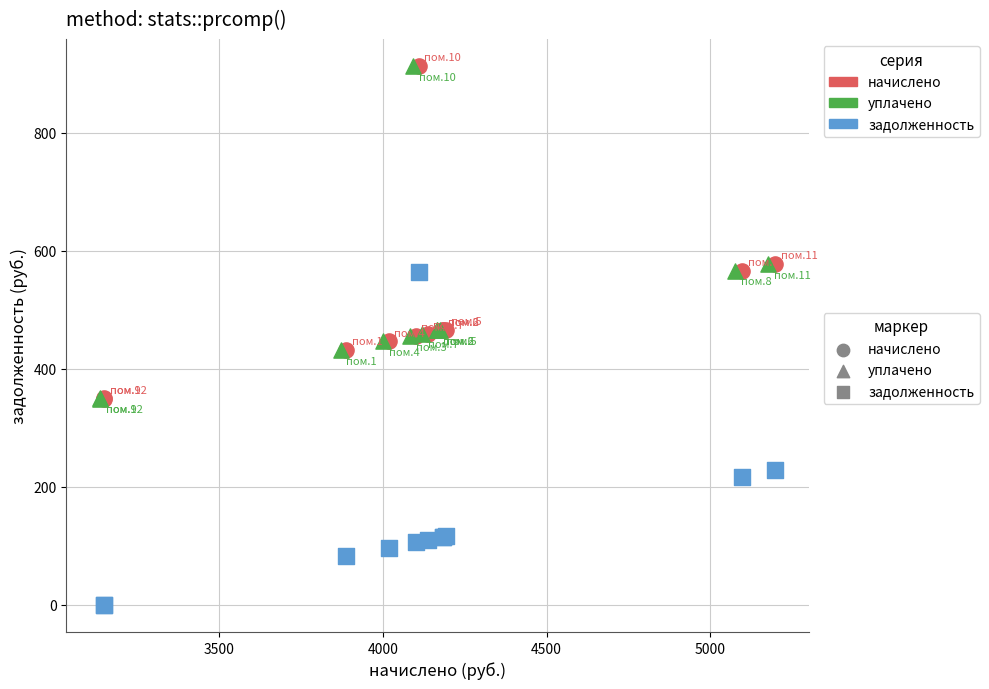

Which series contains the lowest Y value?

задолженность